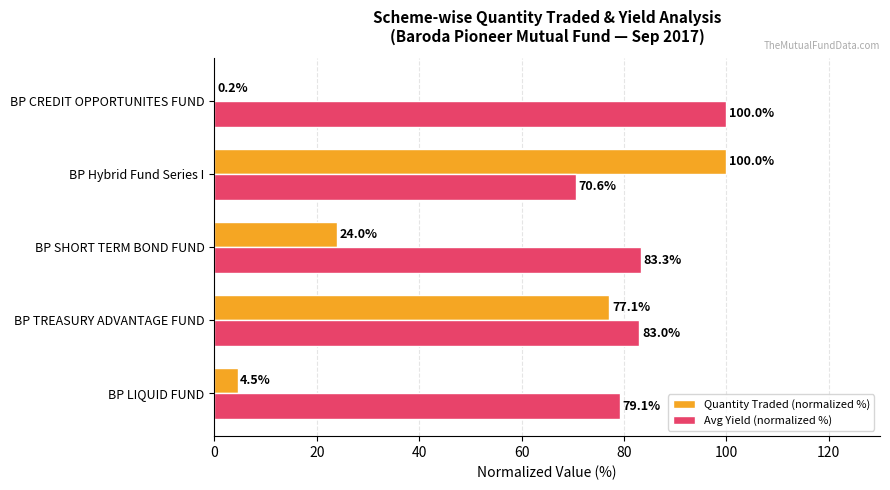

What is the highest value of the Avg Yield (normalized %) series?

100.0